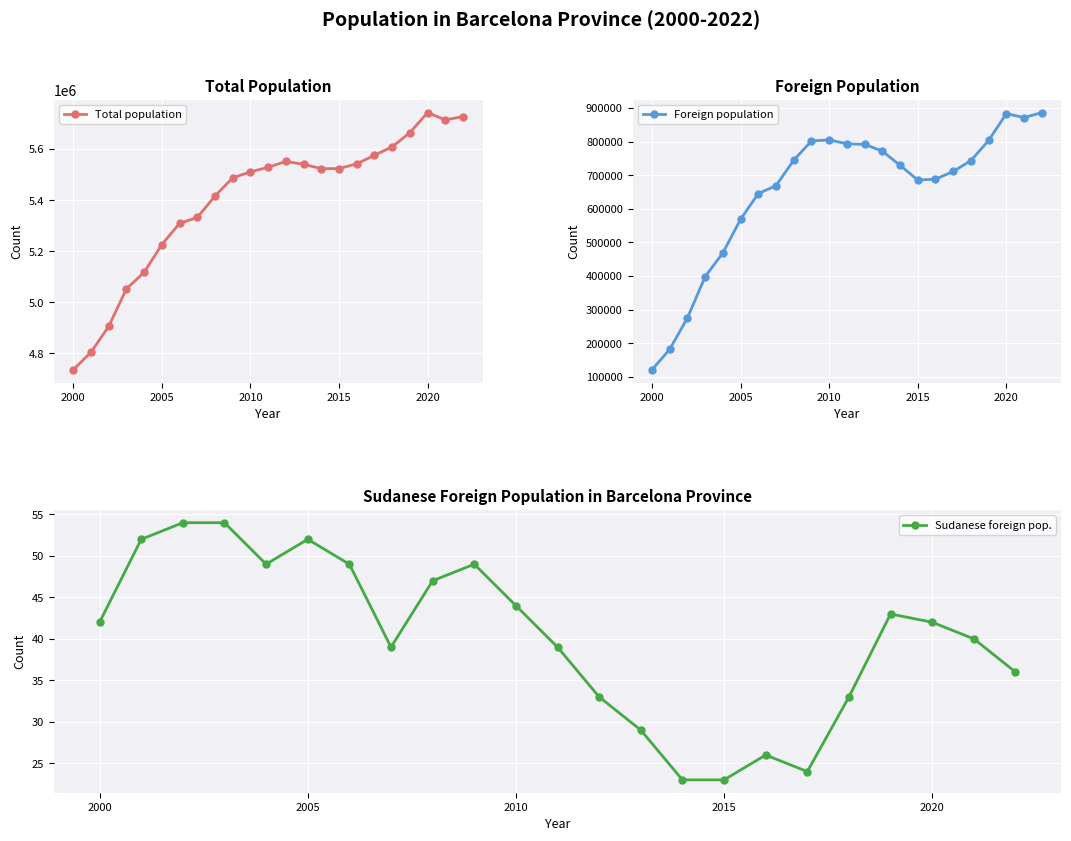

Which category has the lowest value in the Foreign population series?

2000